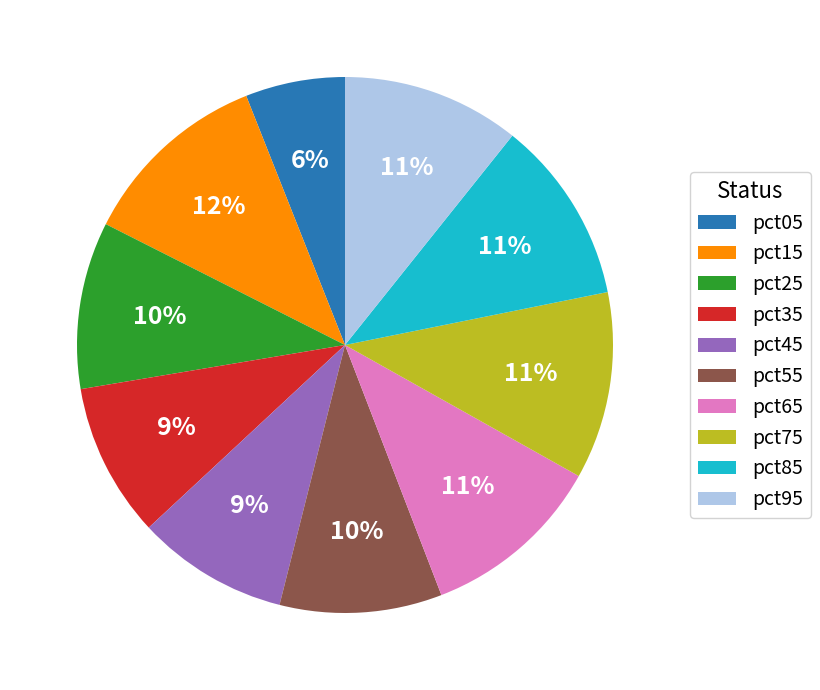

Is the sum of pct05 and pct15 greater than half?

No